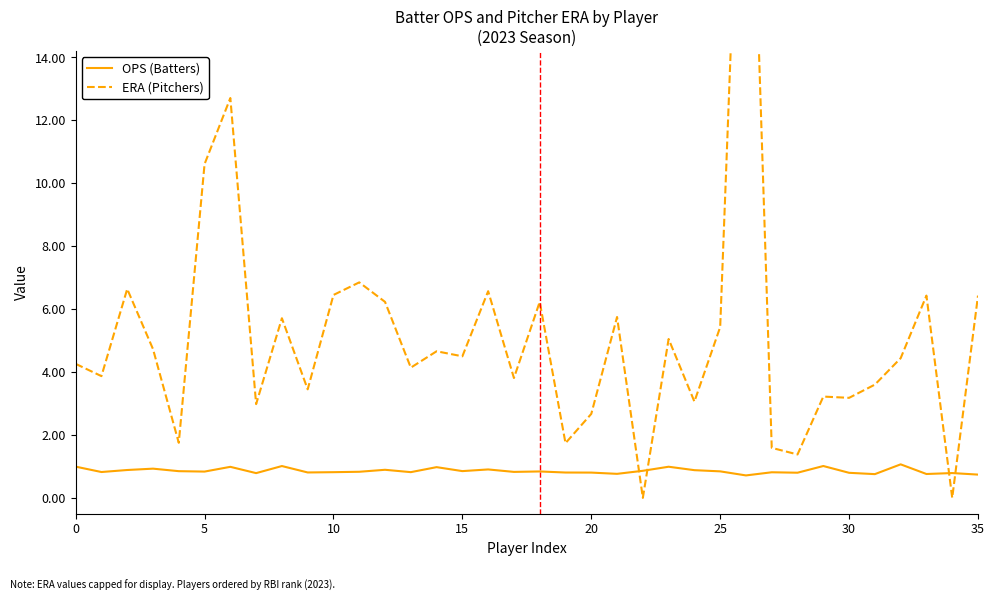

How many times do OPS (Batters) and ERA (Pitchers) cross each other?

4